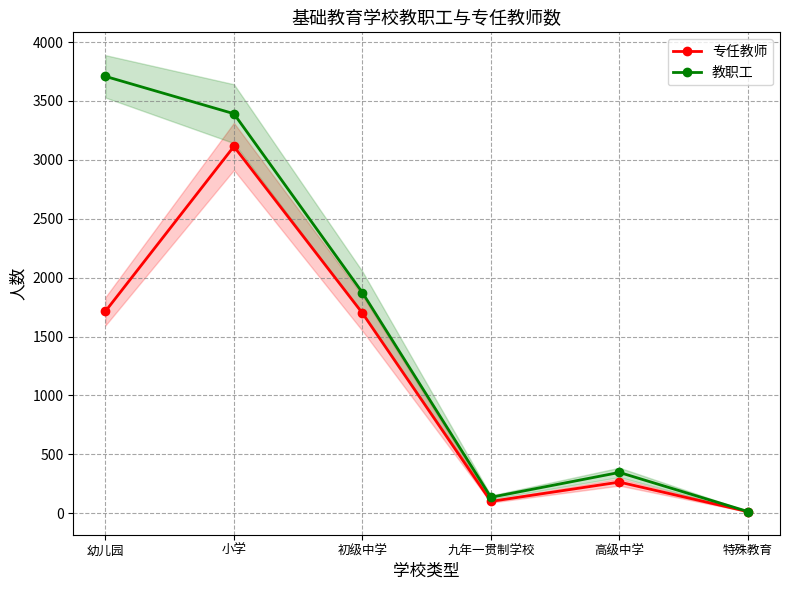

True or false: 专任教师 and 教职工 intersect in this chart.

False